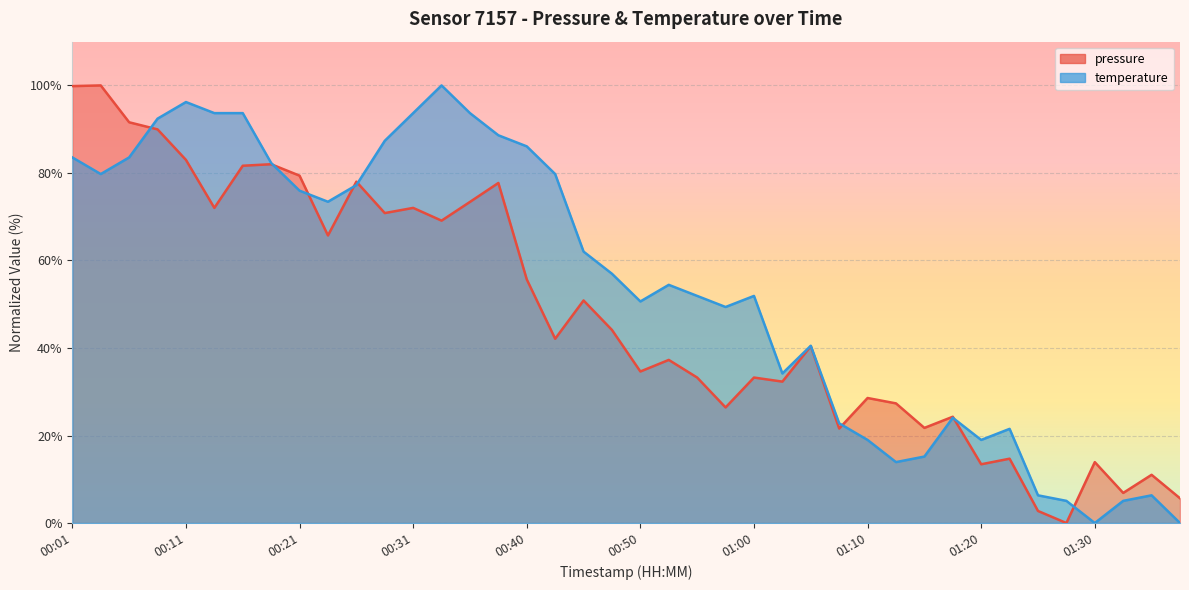

At which label is temperature closest to 50?

00:50